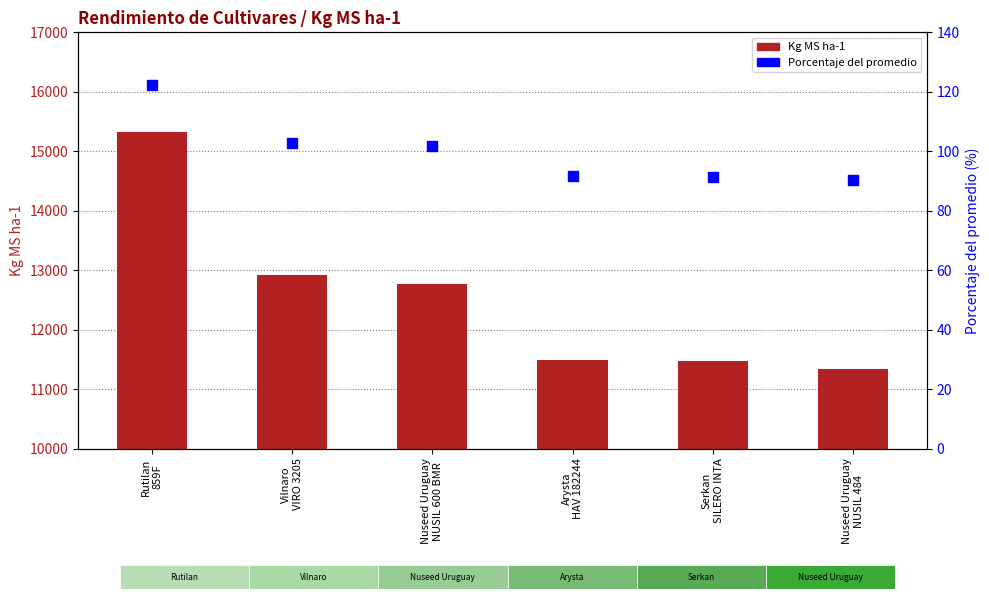

Which series has the largest total across all categories?

Kg MS ha-1